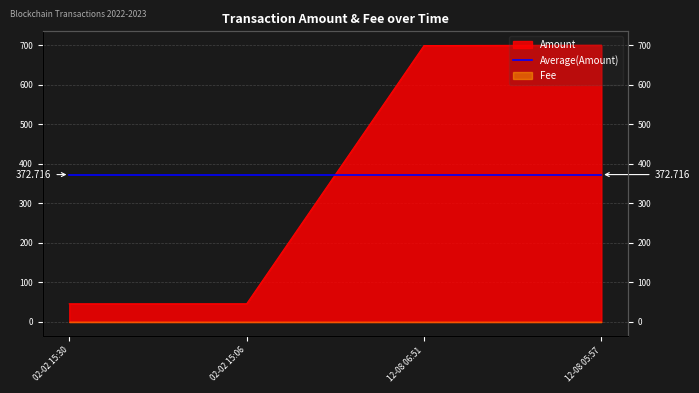

Is it true that the value at 12-08 05:57 is 700.0?

True